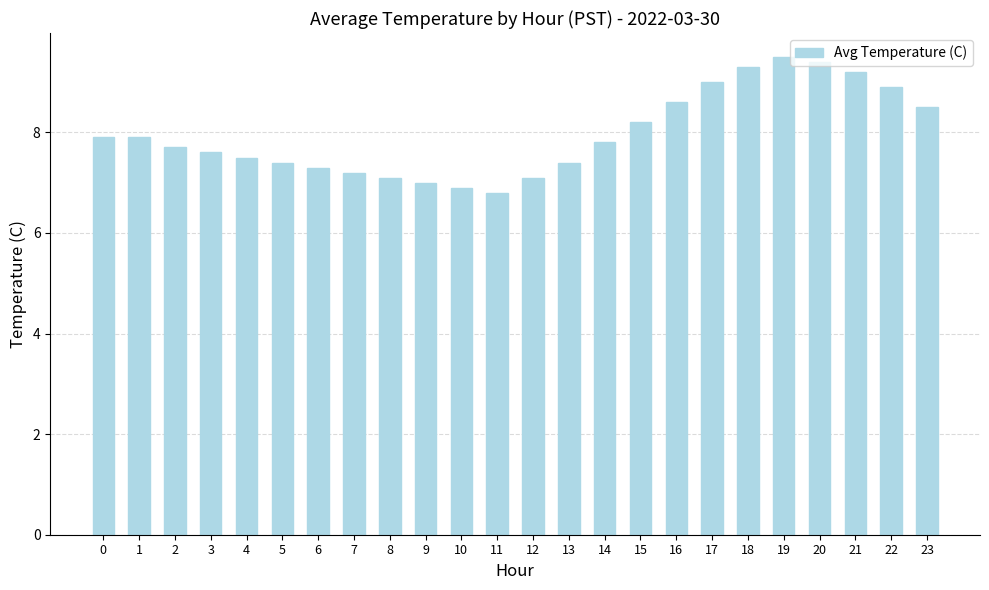

What is the greatest value displayed?

9.5